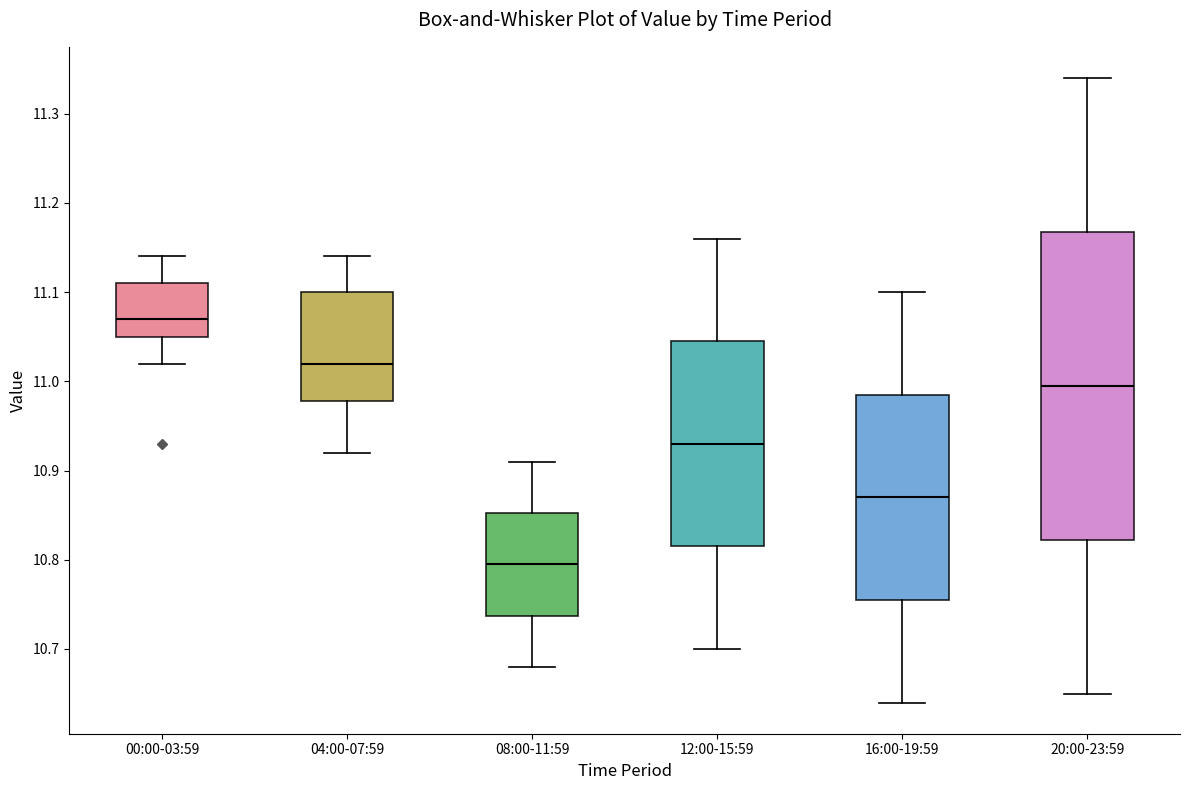

Comparing the boxes themselves (not the whiskers), which one is the tallest?

20:00-23:59